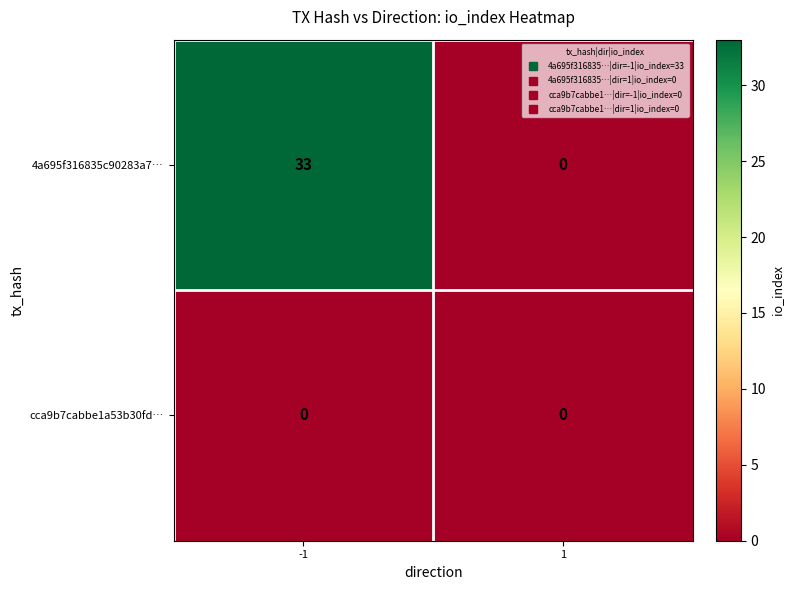

Read the 4a695f316835c90283a7… value at -1, to the nearest 10.

30